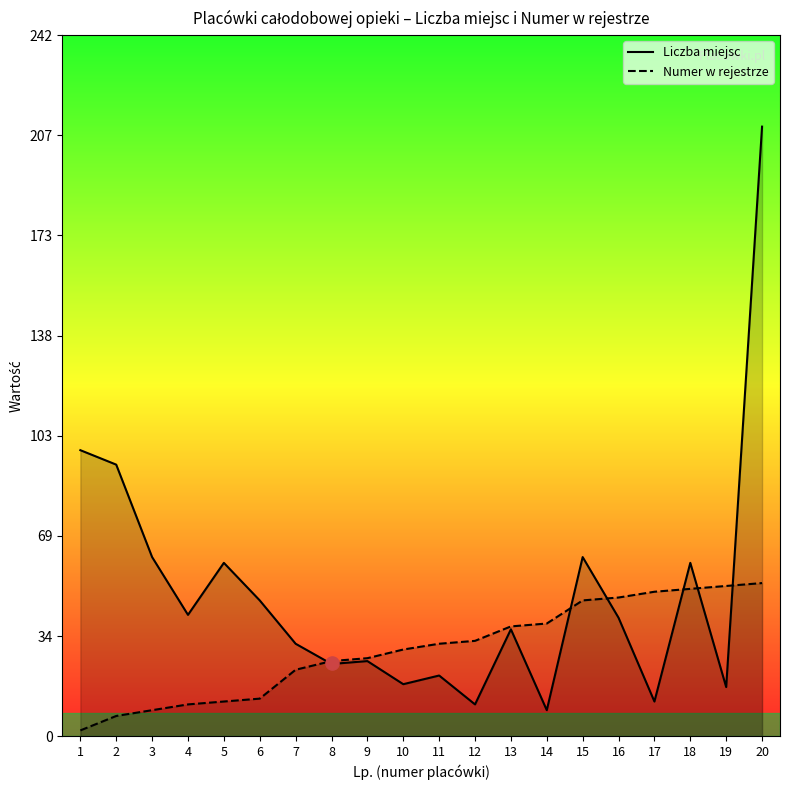

At how many categories does at least one series exceed 201?

1